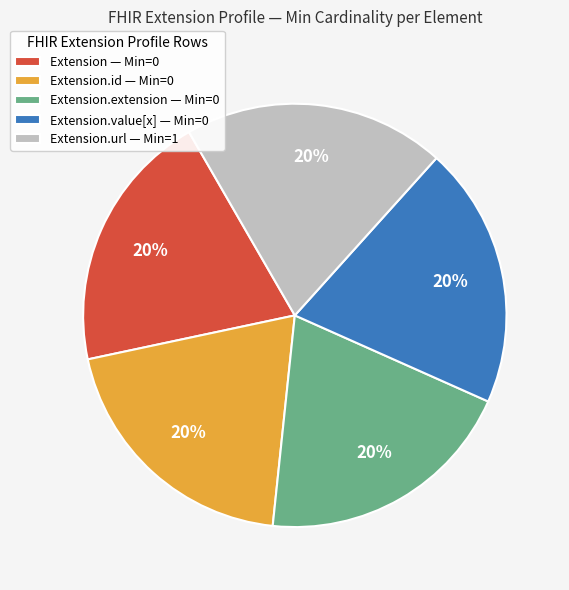

Does Extension — Min=0 account for over 50% of the chart?

No